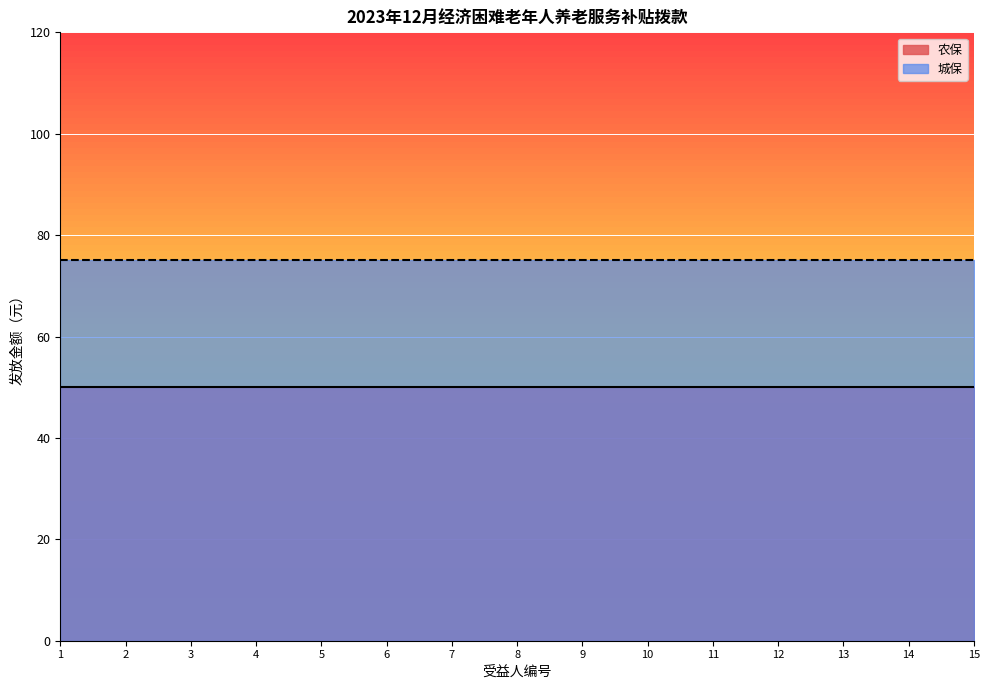

Is the value of 农保 at 11 greater than the value of 城保 at 2?

No